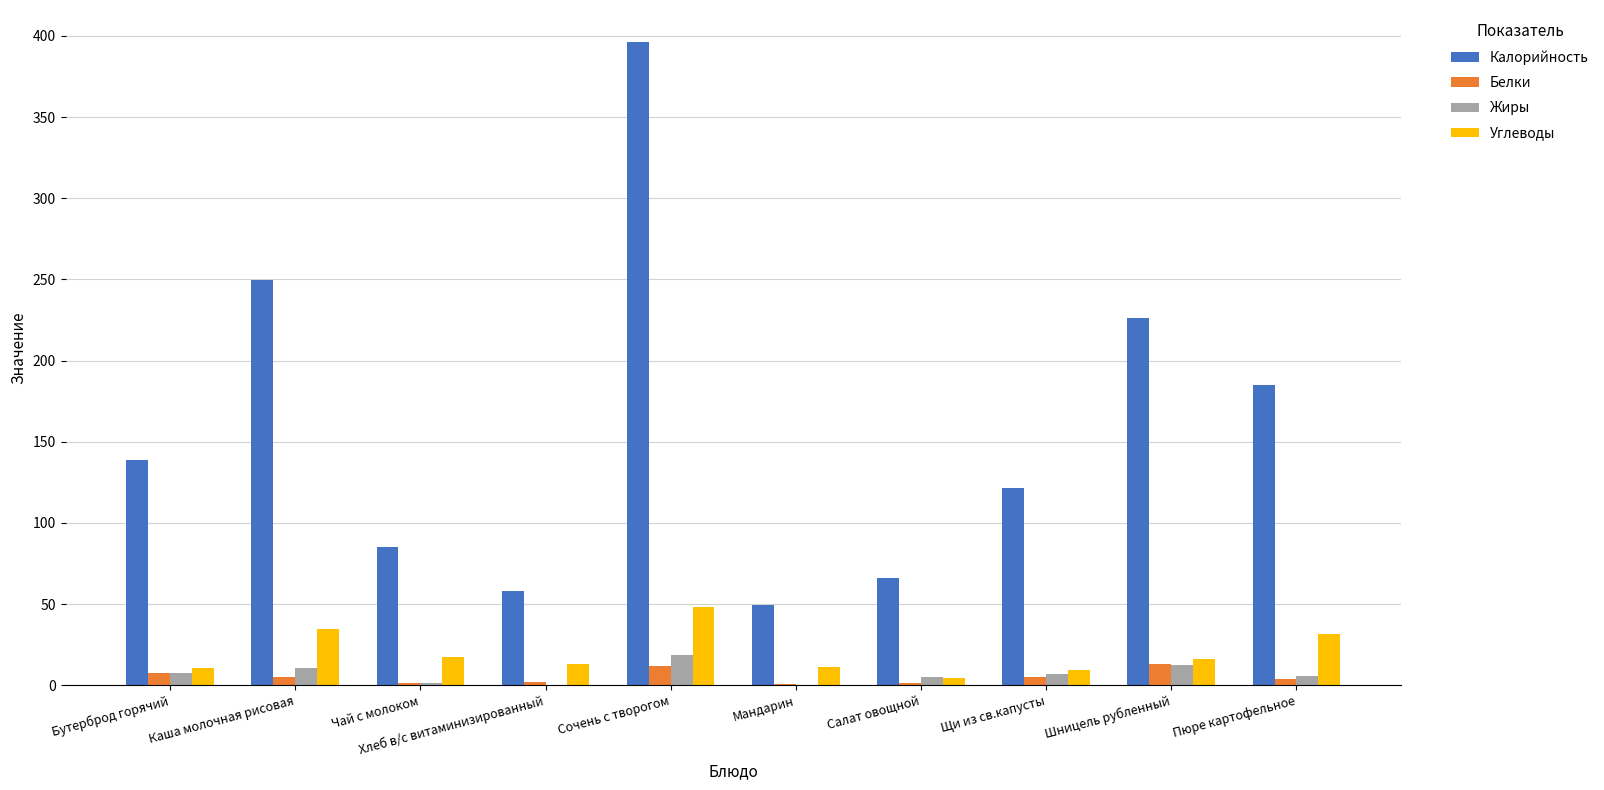

Which series has the largest total across all categories?

Калорийность